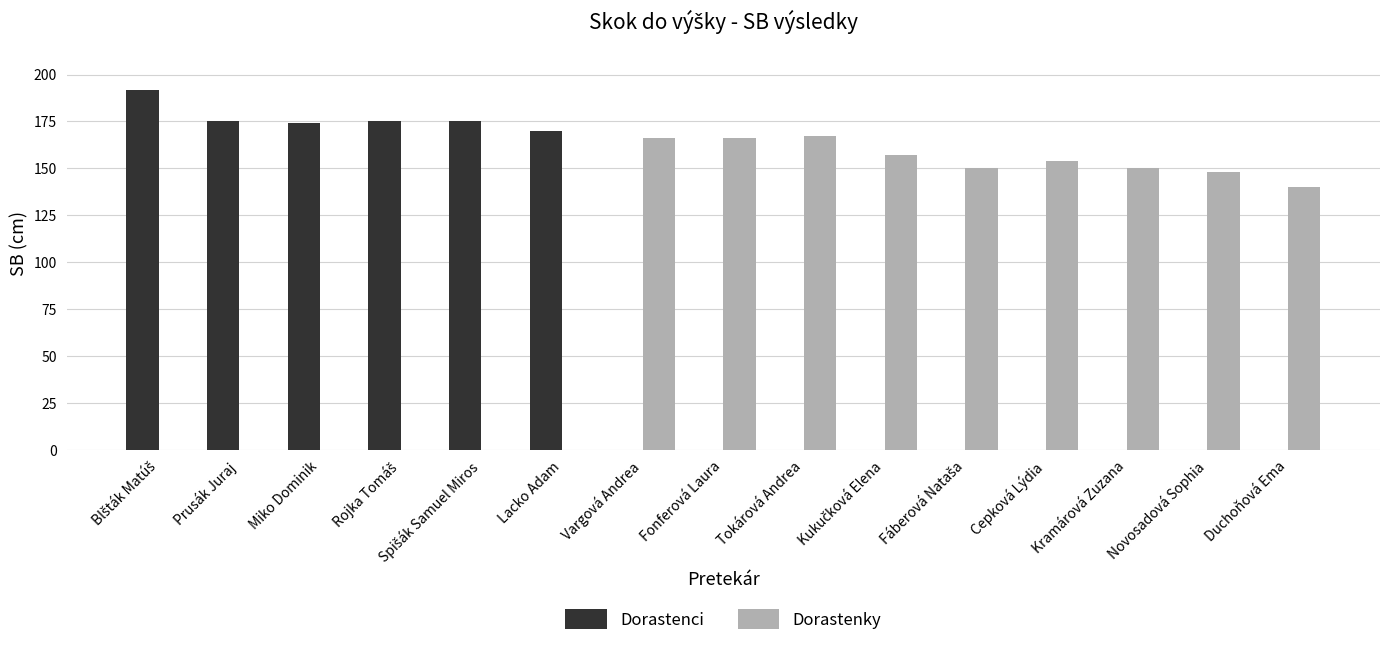

What is the sum of all Dorastenky values?

1398